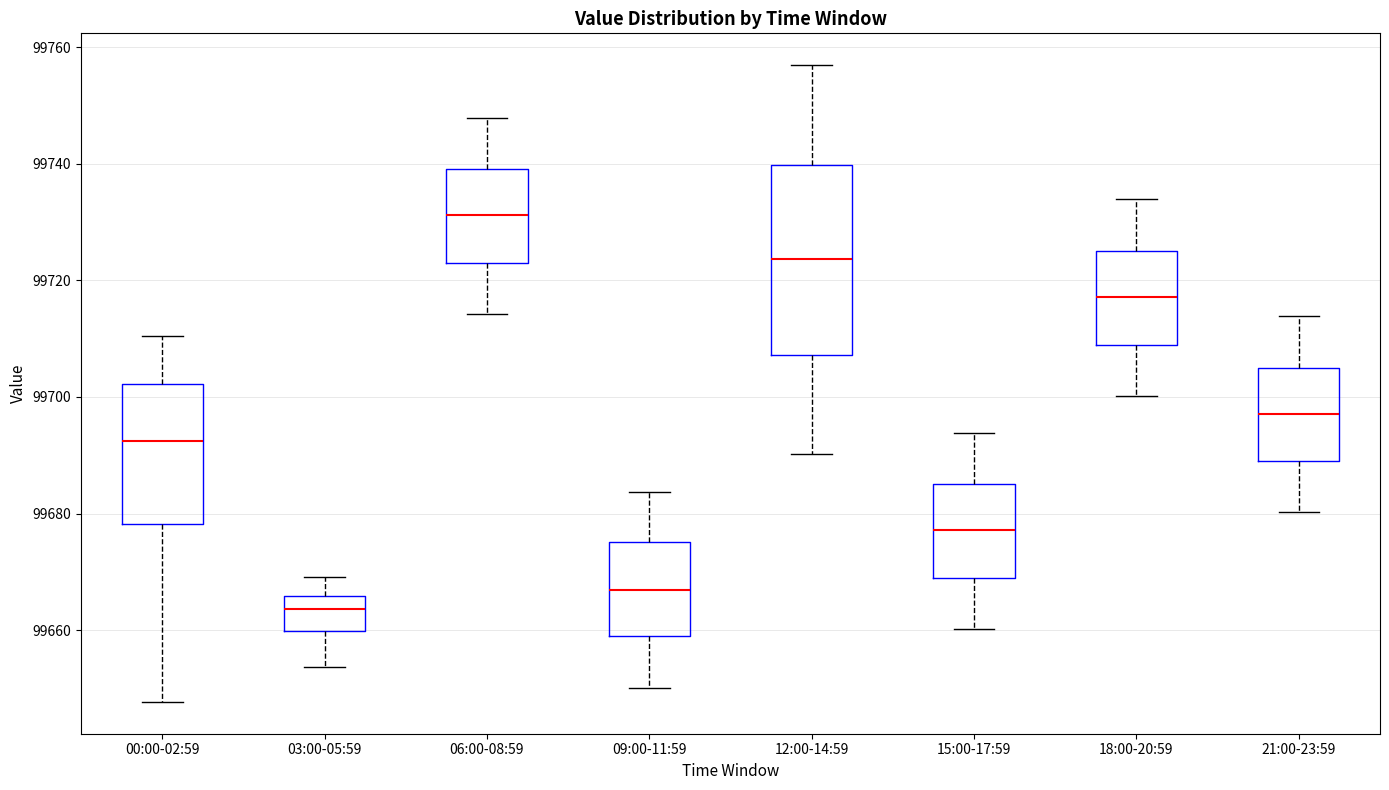

Reading left to right, read every box against the y-axis: the position of its median line, the range the box covers, and the ends of its whiskers. The values are not printed on the chart, so give them approximately, as read against the axis.

00:00-02:59: median 99692, box 99678 to 99702, whiskers 99648 to 99710
03:00-05:59: median 99664, box 99660 to 99666, whiskers 99654 to 99670
06:00-08:59: median 99732, box 99722 to 99740, whiskers 99714 to 99748
09:00-11:59: median 99666, box 99660 to 99676, whiskers 99650 to 99684
12:00-14:59: median 99724, box 99708 to 99740, whiskers 99690 to 99756
15:00-17:59: median 99678, box 99668 to 99686, whiskers 99660 to 99694
18:00-20:59: median 99718, box 99708 to 99726, whiskers 99700 to 99734
21:00-23:59: median 99698, box 99688 to 99706, whiskers 99680 to 99714